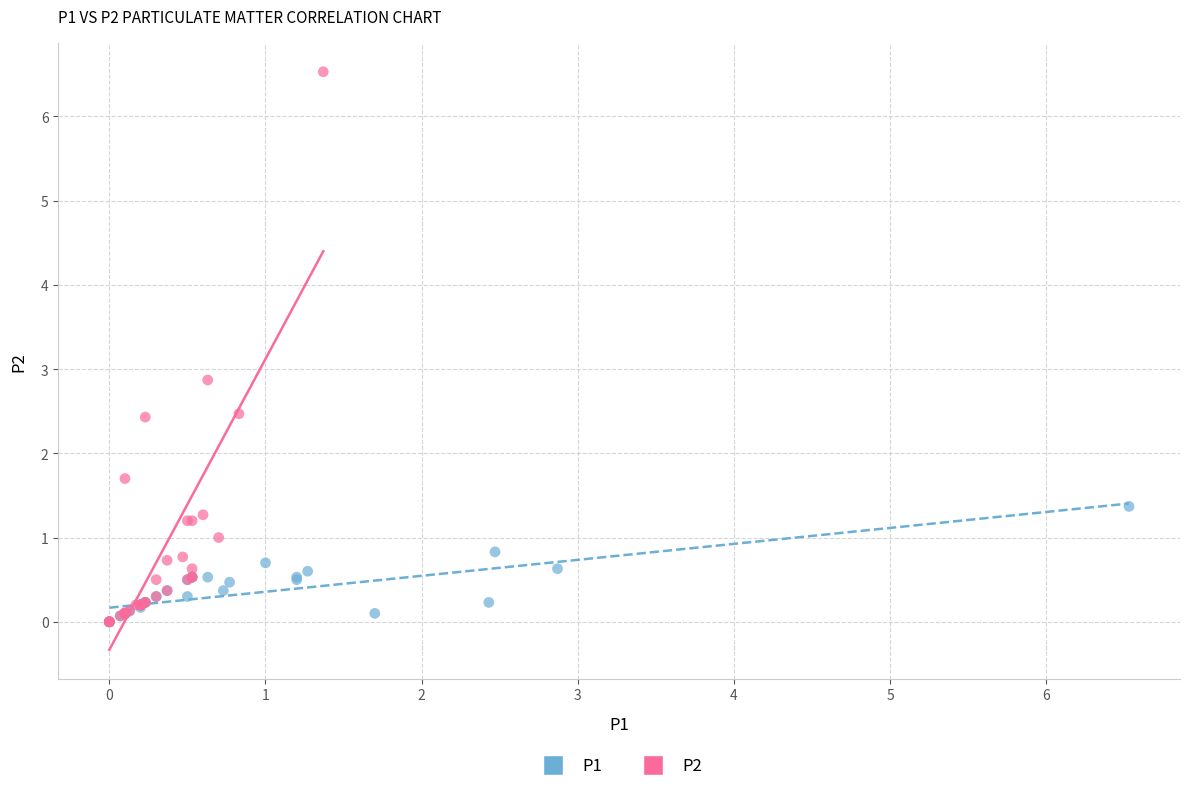

Which series has the widest spread of Y values?

P2